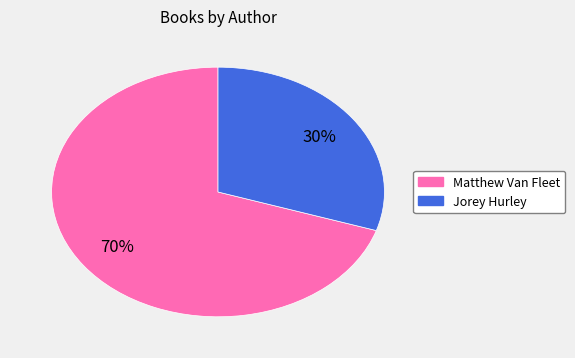

To the nearest percent, what is the average slice percentage?

50%